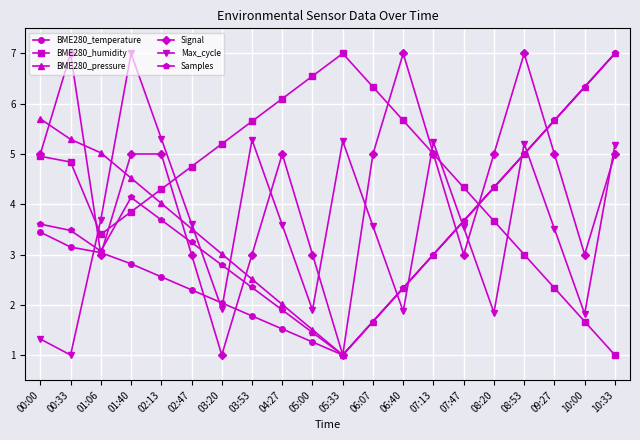

How many distinct data groups are displayed?

6